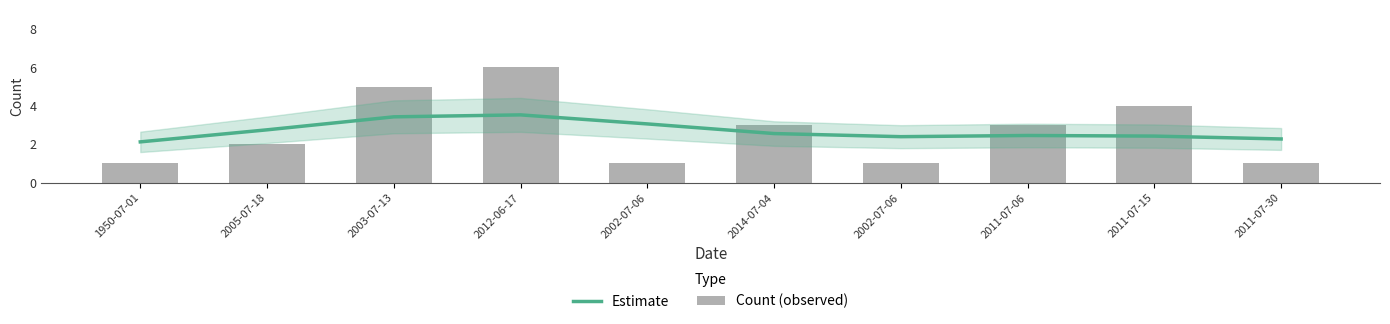

At which label is Count (observed) closest to 3?

2014-07-04